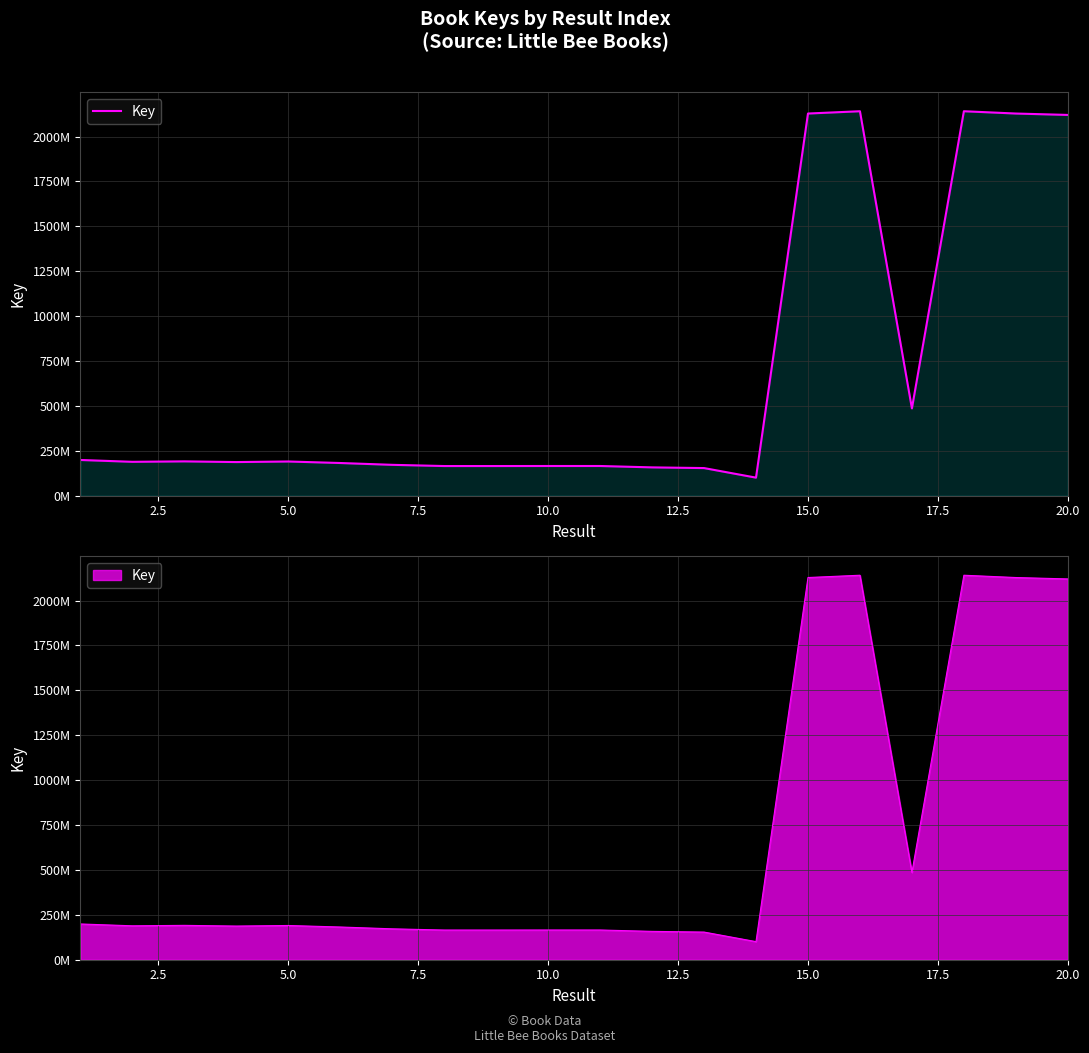

What is the difference between the maximum and minimum values?

2040165362